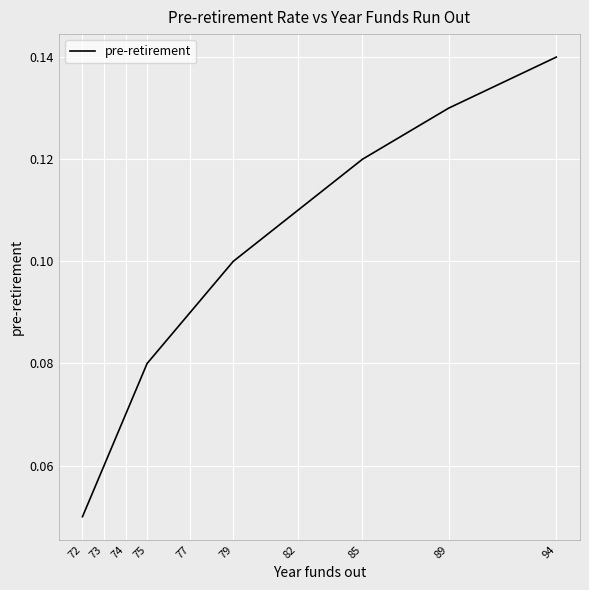

Is it true that the value at 77 is 0.1?

True